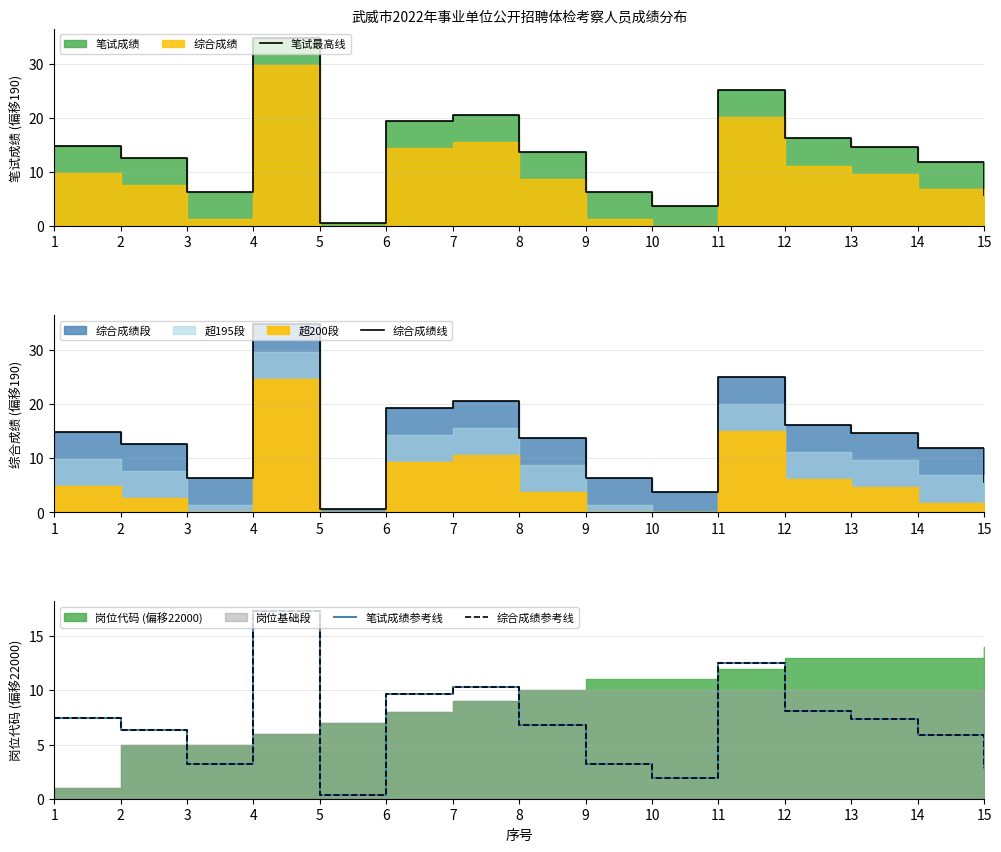

Reading left to right, what are all the values shown in this chart?

笔试最高线: 1=14.8	2=12.6	3=6.4	4=34.7	5=0.6	6=19.3	7=20.6	8=13.7	9=6.4	10=3.8	11=25.1	12=16.2	13=14.6	14=11.8	15=5.7
综合成绩线: 1=14.8	2=12.6	3=6.4	4=34.7	5=0.6	6=19.3	7=20.6	8=13.7	9=6.4	10=3.8	11=25.1	12=16.2	13=14.6	14=11.8	15=5.7
笔试成绩参考线: 1=7.4	2=6.3	3=3.2	4=17.3	5=0.3	6=9.7	7=10.3	8=6.8	9=3.2	10=1.9	11=12.5	12=8.1	13=7.3	14=5.9	15=2.8
综合成绩参考线: 1=7.4	2=6.3	3=3.2	4=17.3	5=0.3	6=9.7	7=10.3	8=6.8	9=3.2	10=1.9	11=12.5	12=8.1	13=7.3	14=5.9	15=2.8